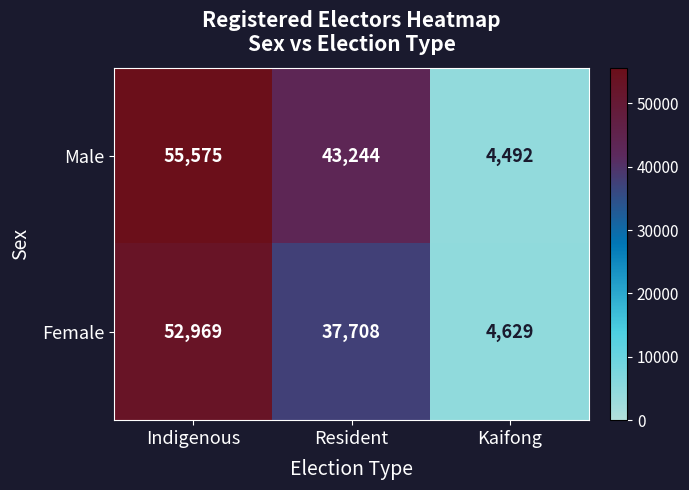

What is the sum of the Male values at Indigenous and Kaifong?

60067